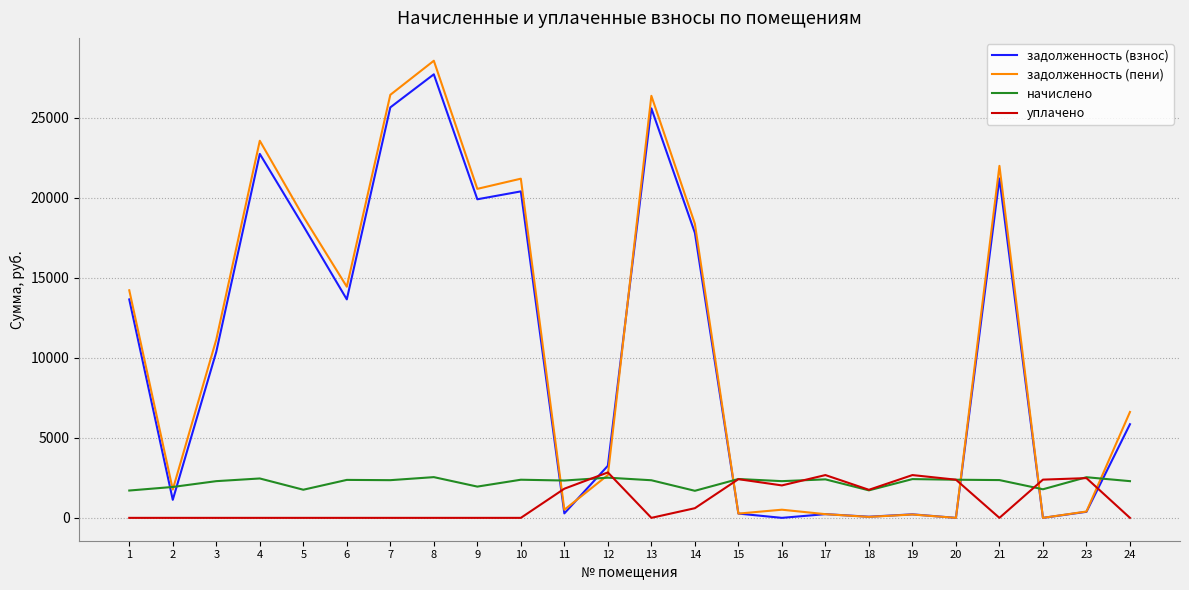

At which category is the sum across all series the highest?

8